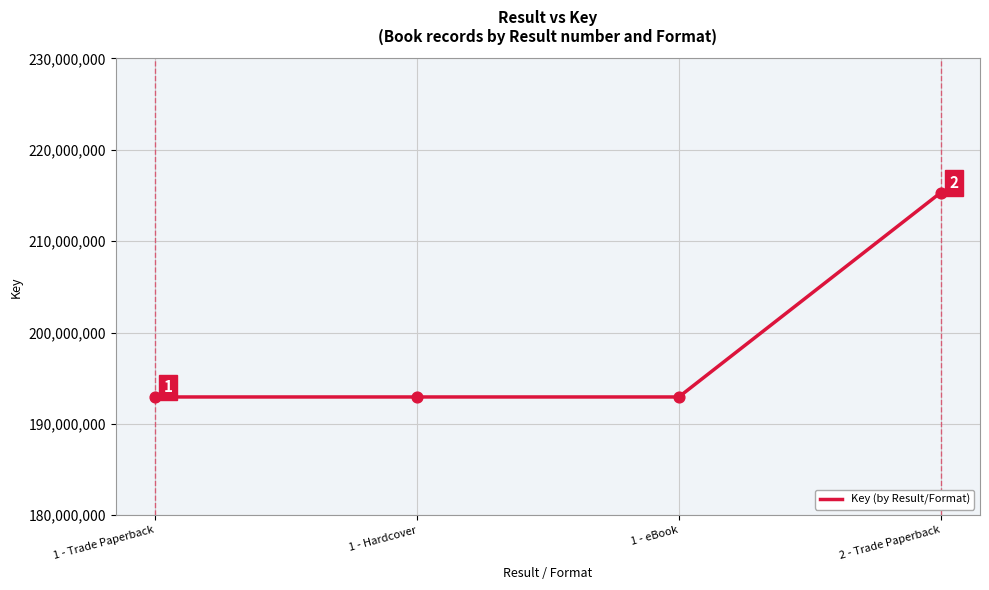

What is the ratio of the value at 1 - Trade Paperback to the value at 2 - Trade Paperback?

0.9